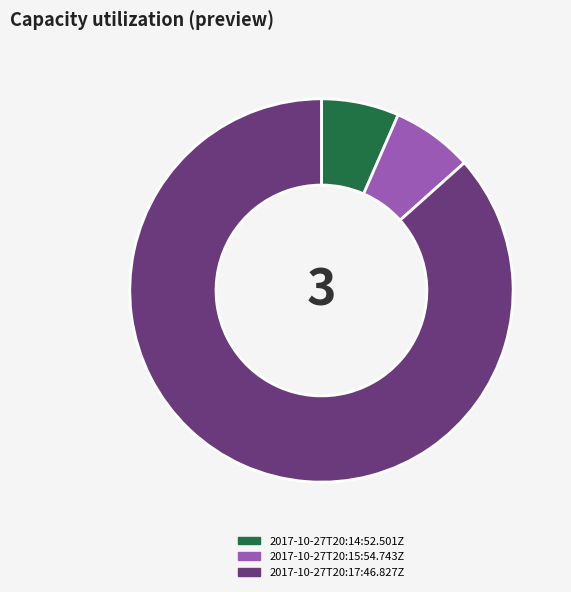

Do 2017-10-27T20:14:52.501Z and 2017-10-27T20:17:46.827Z together represent more than half of the pie?

Yes